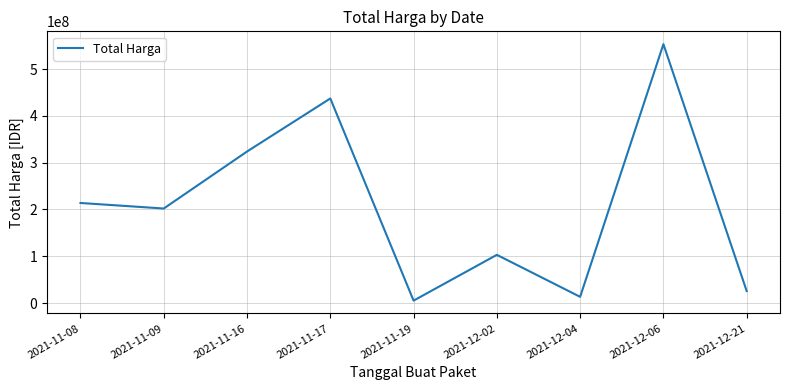

What is the change in value from 2021-11-09 to 2021-11-16?

+121758100